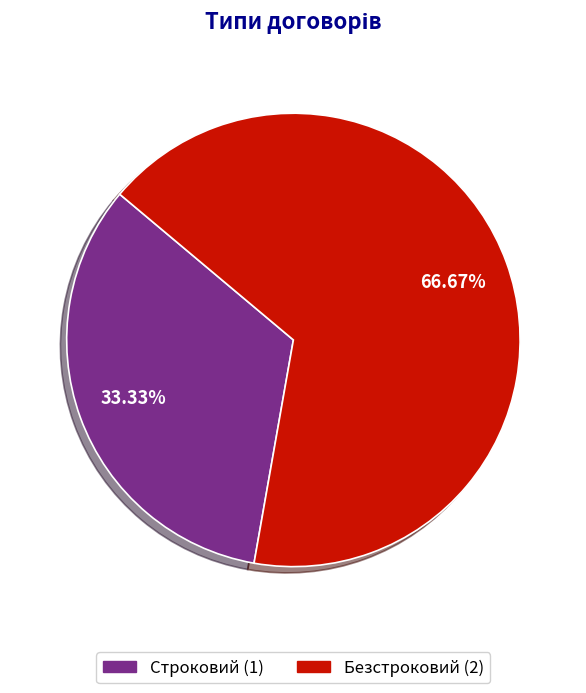

The Строковий slice represents 33% of the pie. True or false?

True